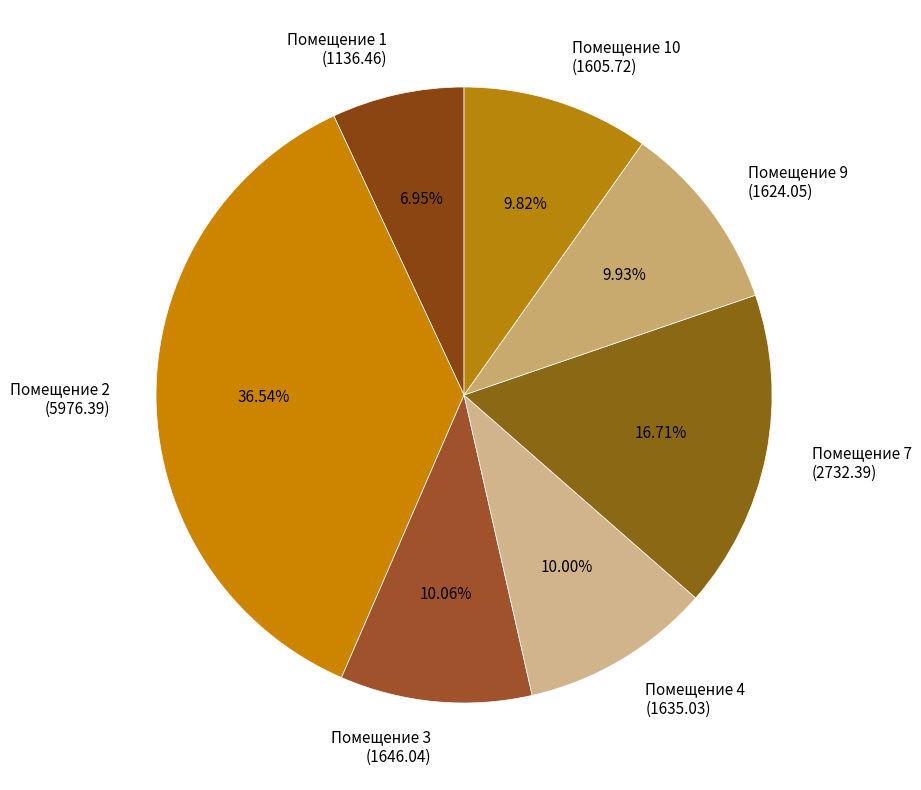

To the nearest percent, what is the difference between the largest and smallest slice percentages?

30%